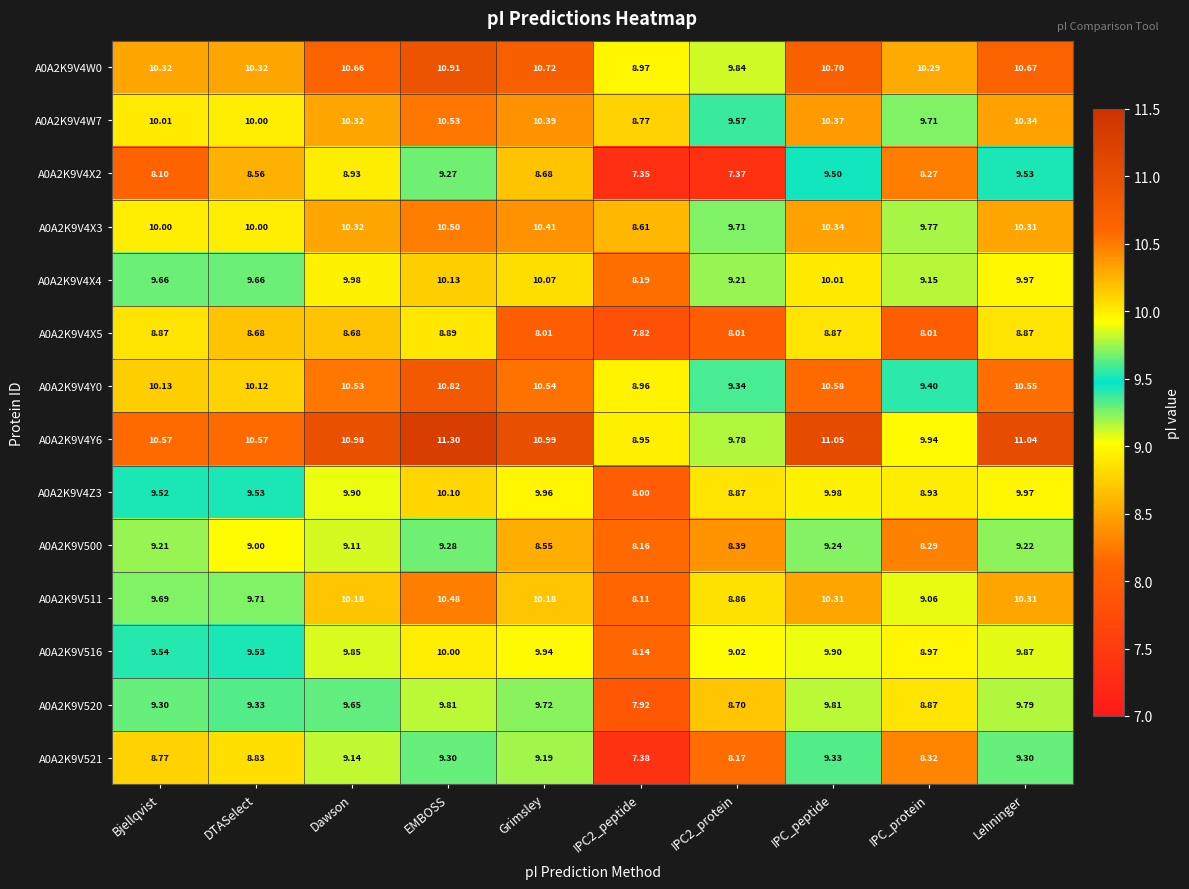

At which label does A0A2K9V4Y6 reach its peak?

EMBOSS